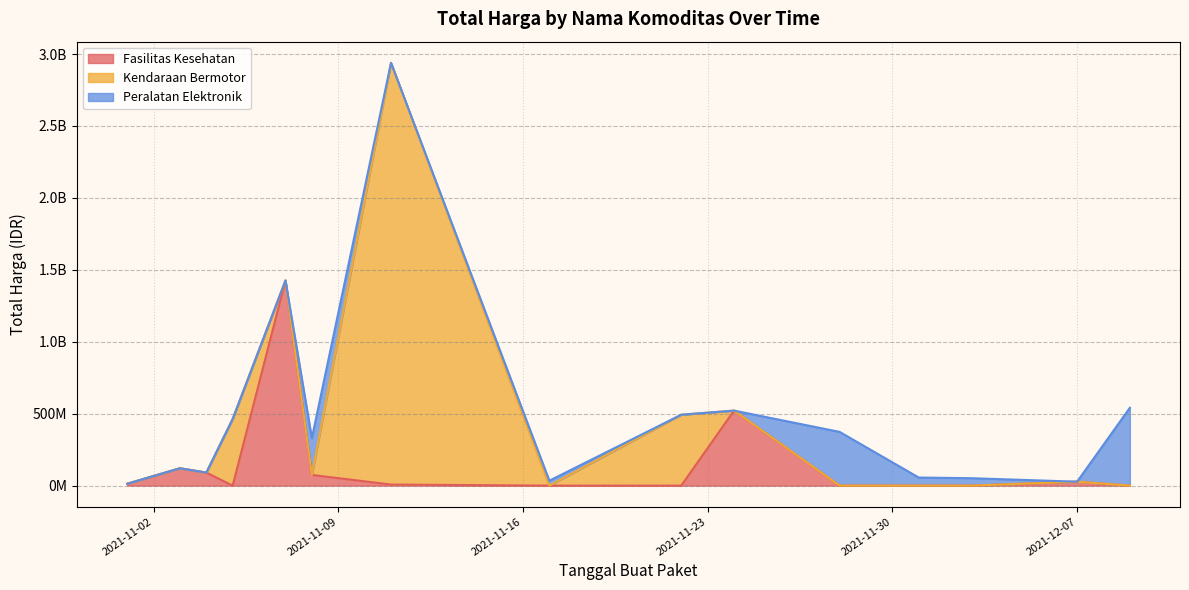

Does the chart have visible grid lines?

Yes